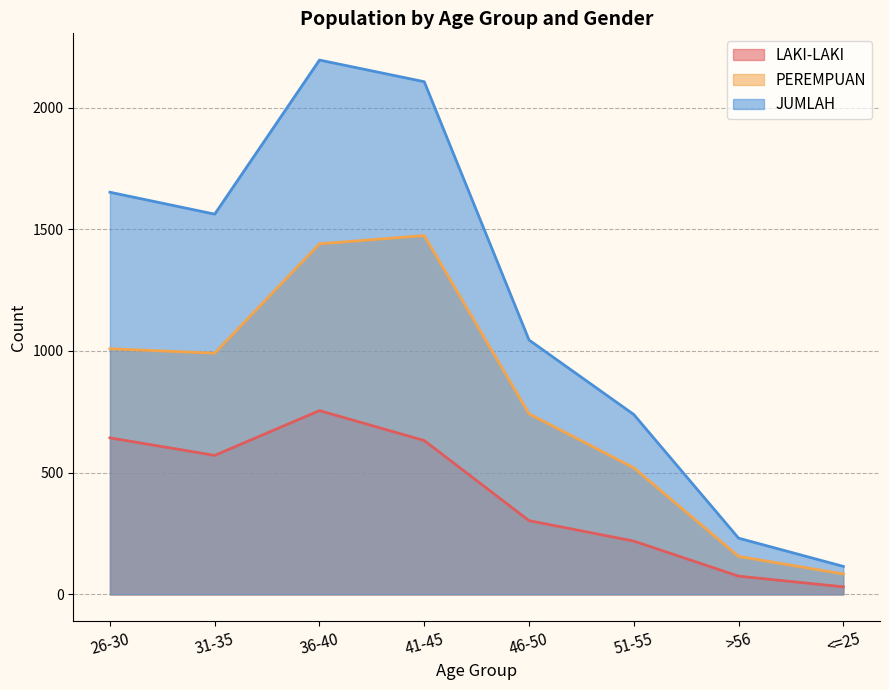

Which series has the largest total across all categories?

JUMLAH